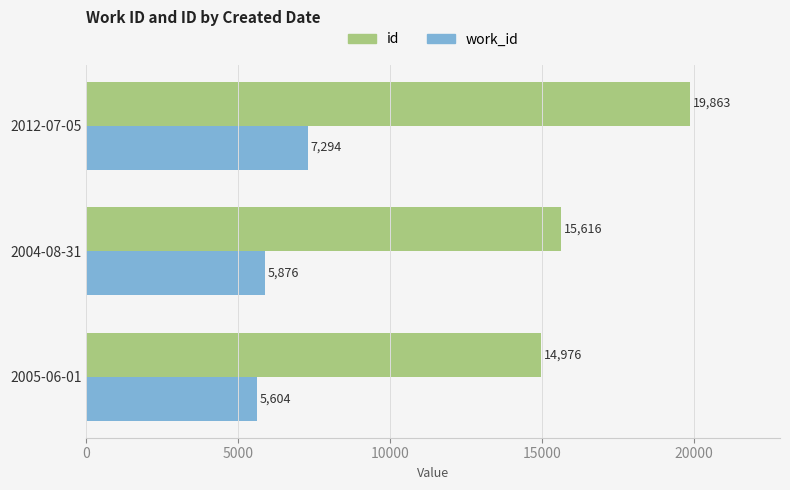

What is the difference between the highest and lowest values at 2005-06-01?

9372